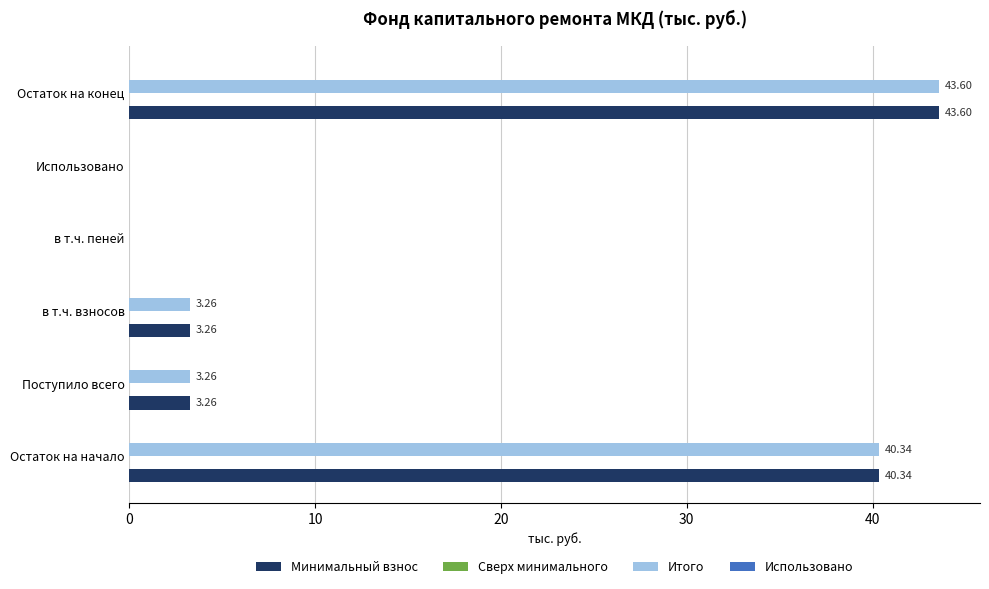

What is the sum of all Итого values?

90.5